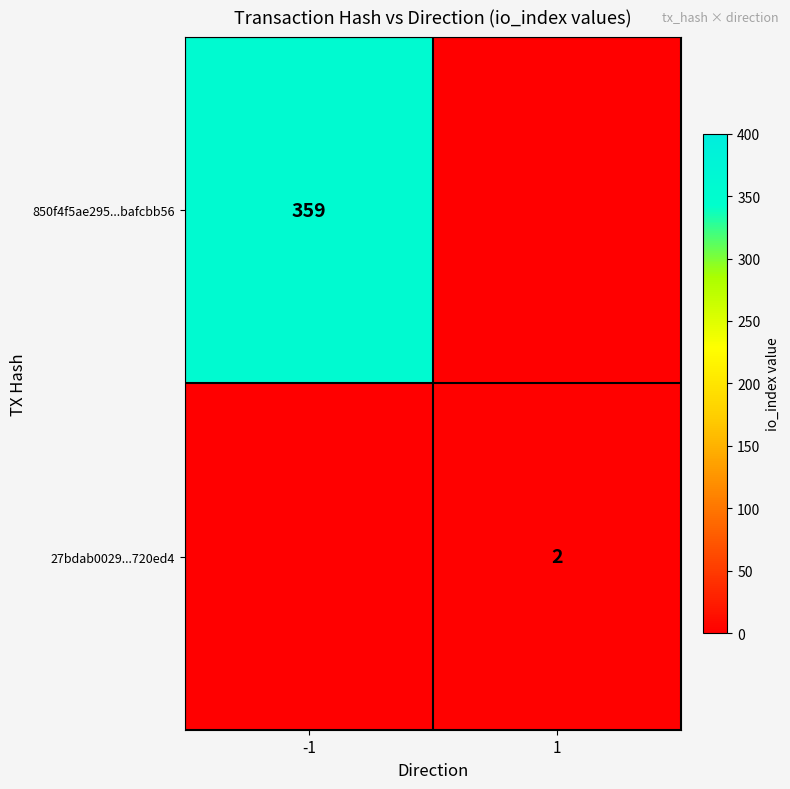

Is it true that 850f4f5ae295...bafcbb56 equals 120 at -1?

False